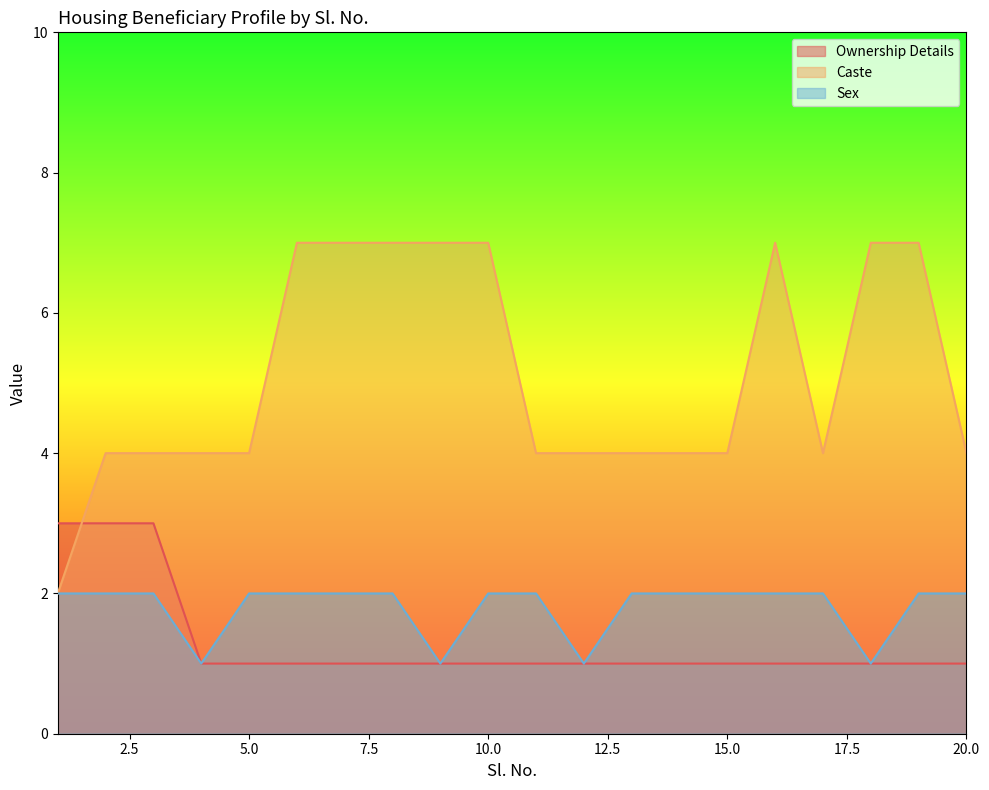

Is the value of Ownership Details at 17 greater than the value of Caste at 5?

No